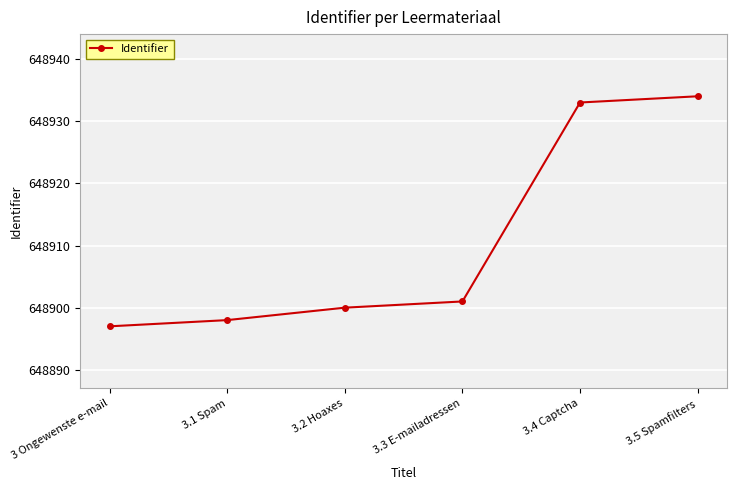

How many series are shown in this chart?

1